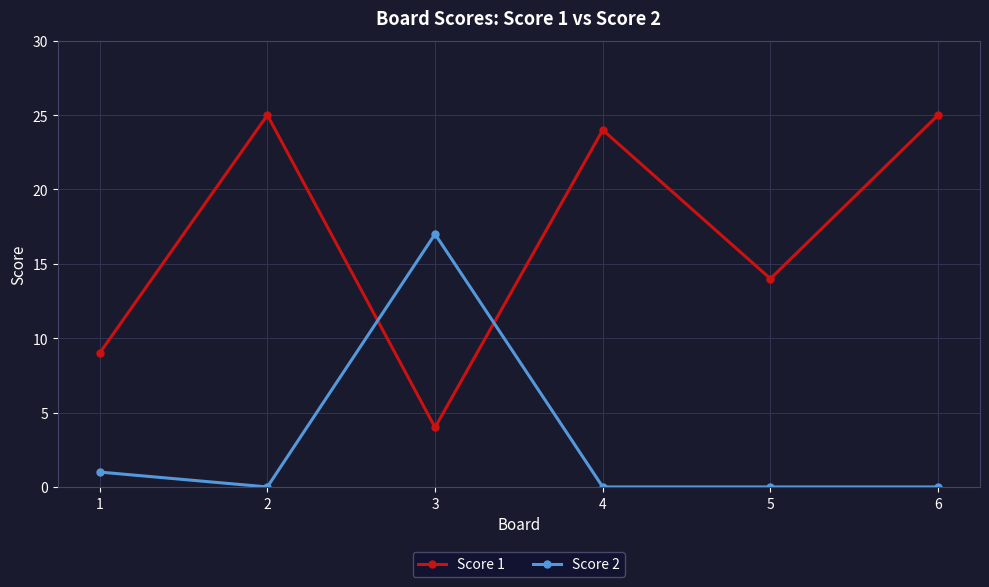

What is the total value across all series at 6?

25